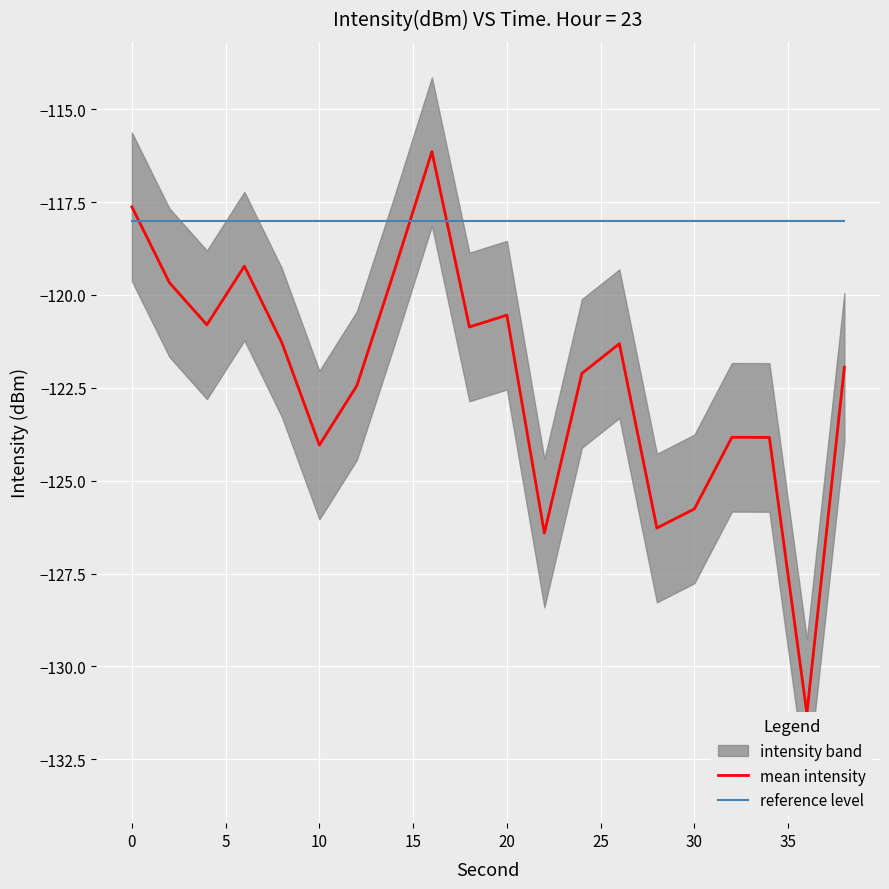

What is the greatest value displayed?

-116.1